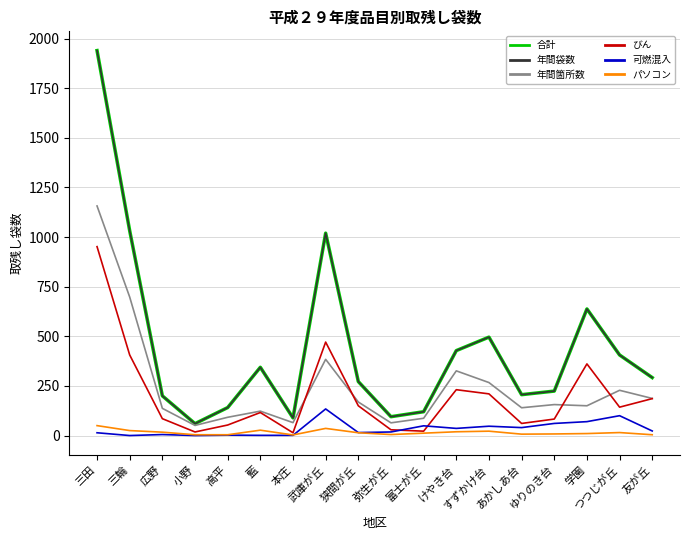

The value of 年間箇所数 at 富士が丘 is 134. True or false?

False